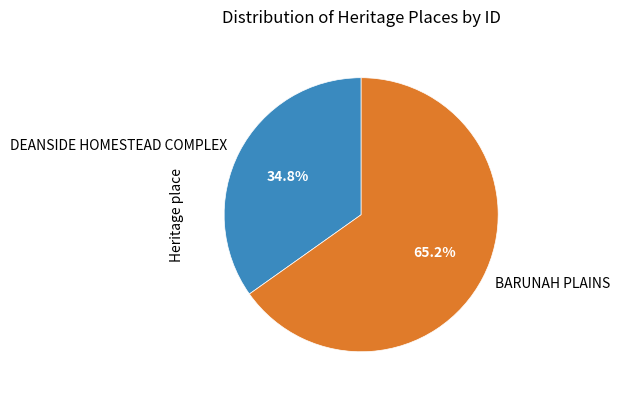

Rank the categories by value from lowest to highest.

DEANSIDE HOMESTEAD COMPLEX, BARUNAH PLAINS